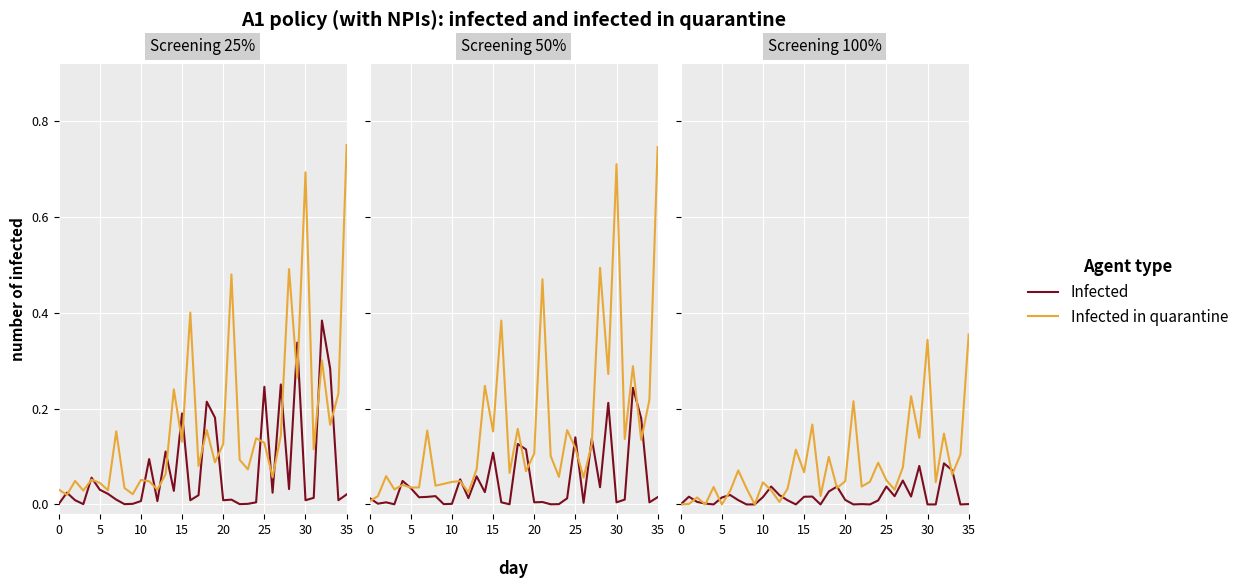

Between 9 and 32, which series saw the biggest shift?

Infected in quarantine